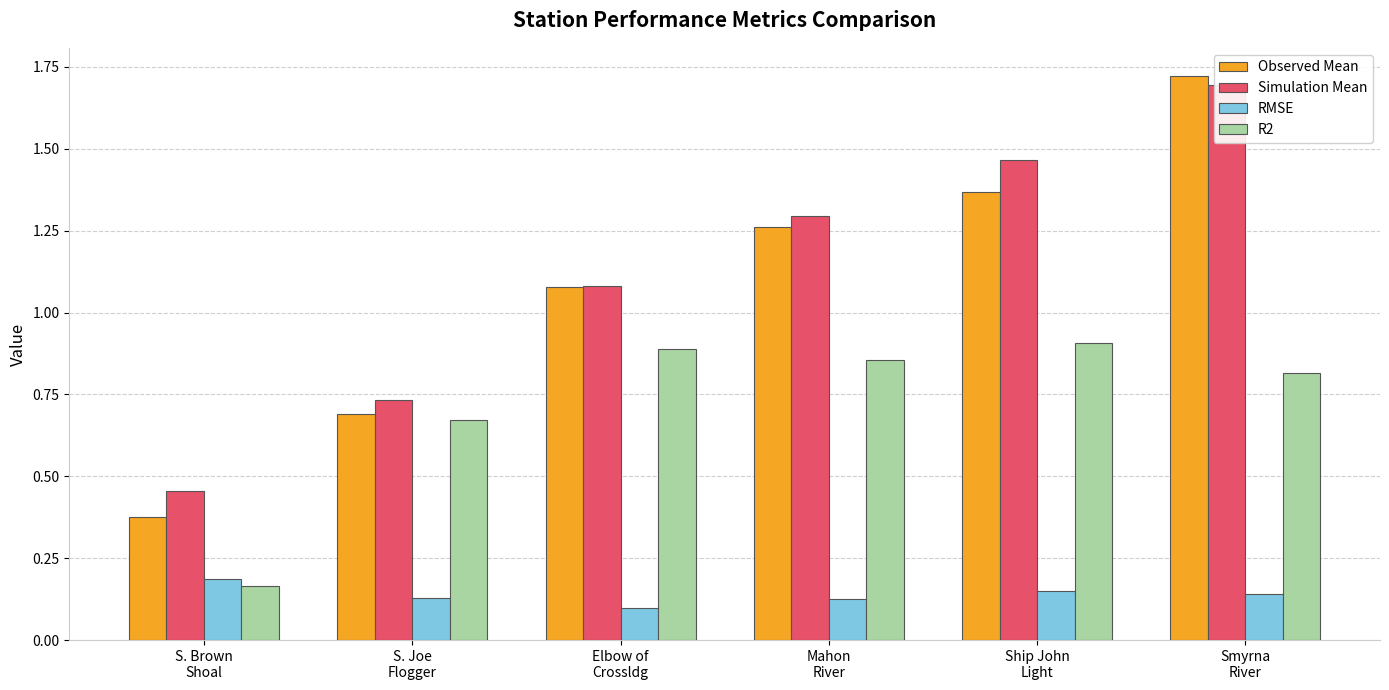

What is the average value of the Simulation Mean series?

1.1